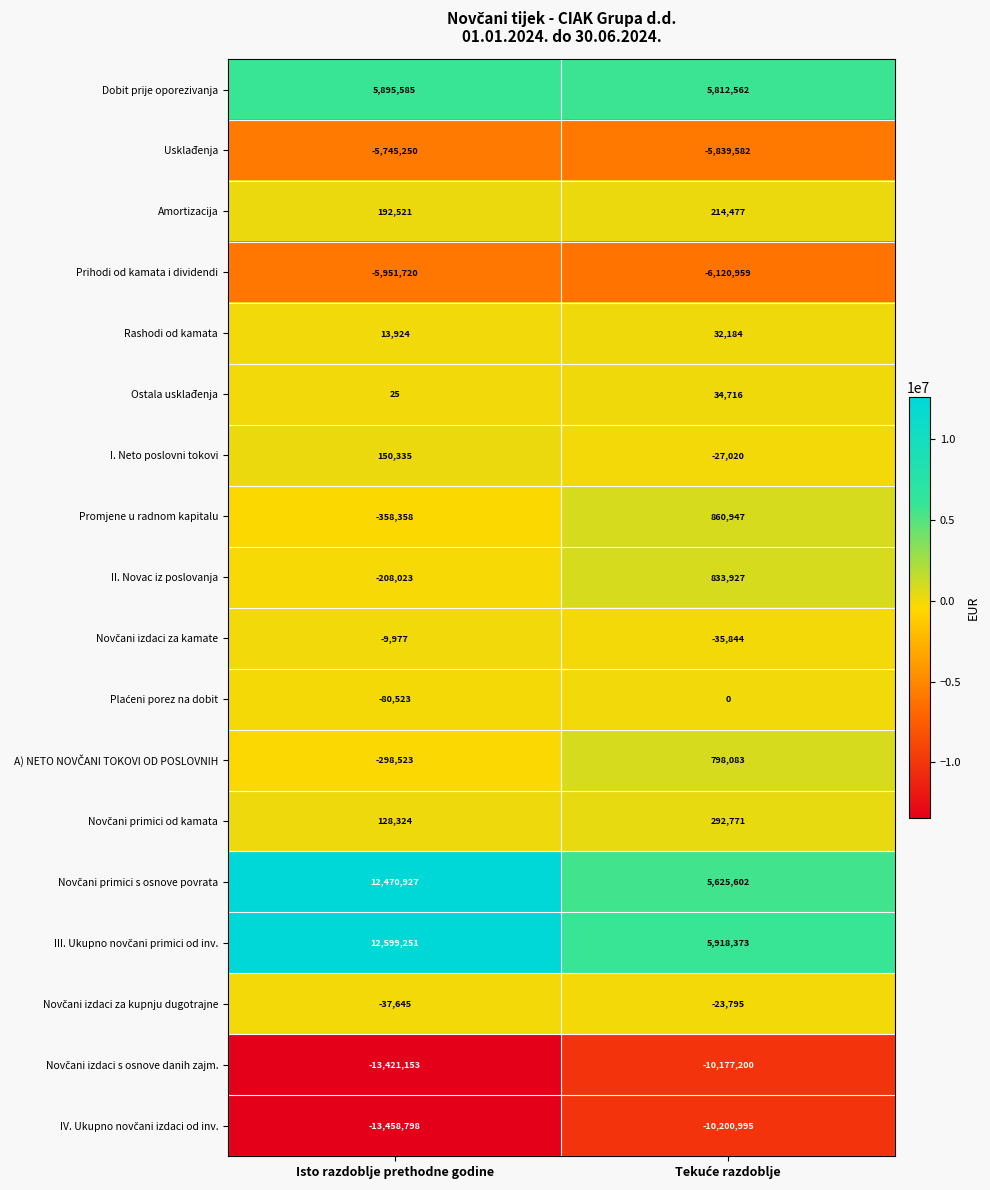

Which label corresponds to the largest value in the chart?

Isto razdoblje prethodne godine